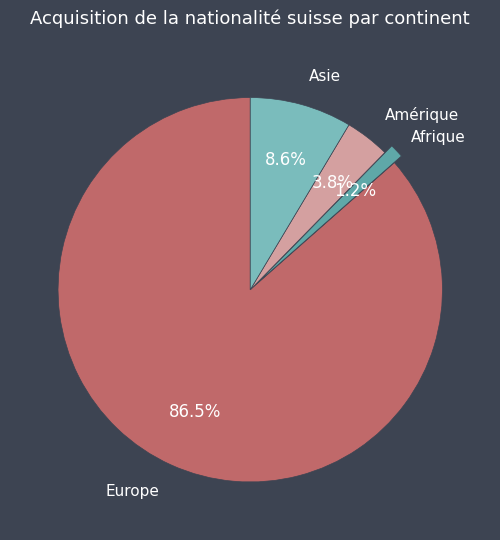

Count the number of slices in the pie.

4